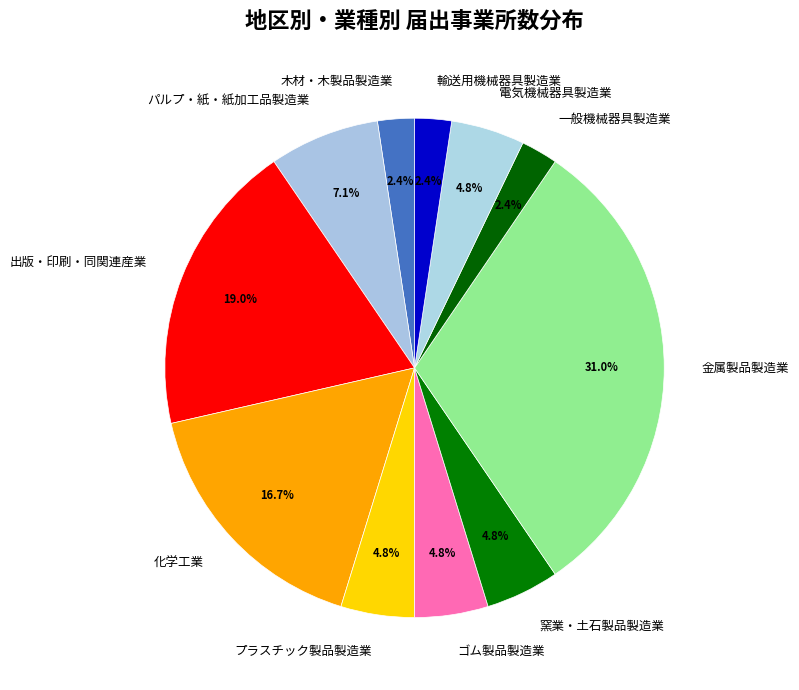

Combined, do 電気機械器具製造業 and パルプ・紙・紙加工品製造業 account for over 50%?

No